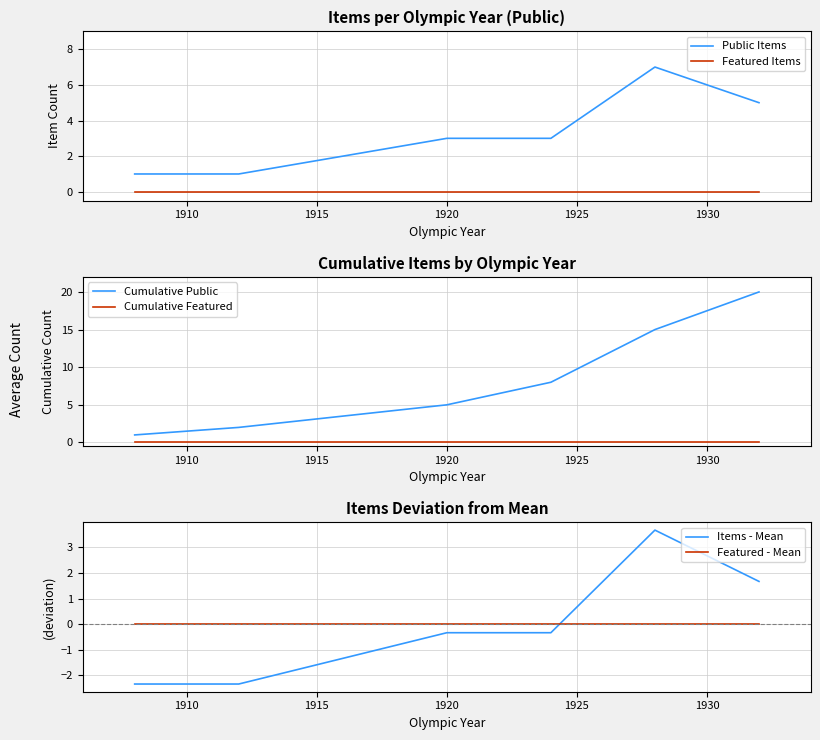

At which label does Cumulative Featured reach its peak?

1905